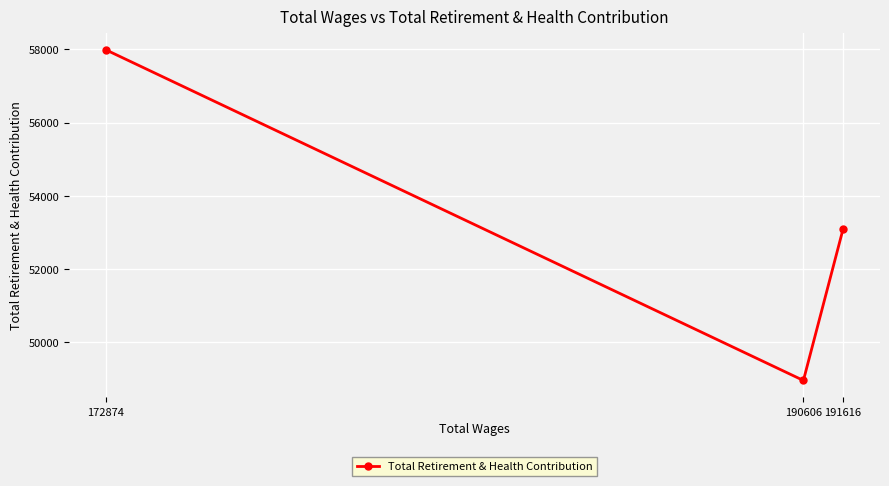

Rank the categories by value from highest to lowest.

172874, 191616, 190606